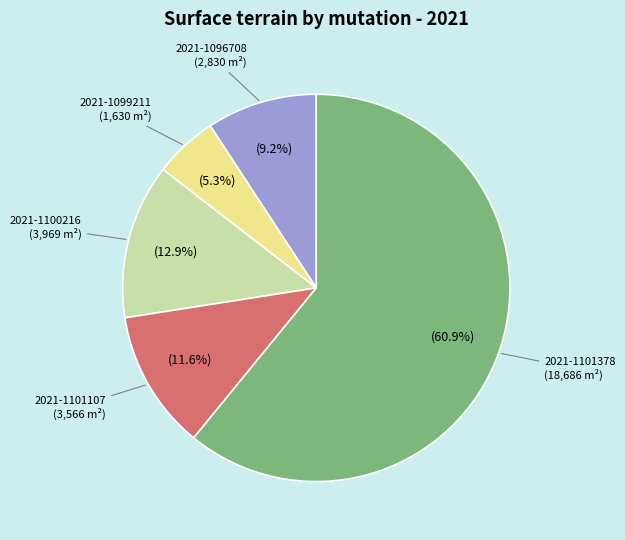

Does any single category account for the majority?

Yes